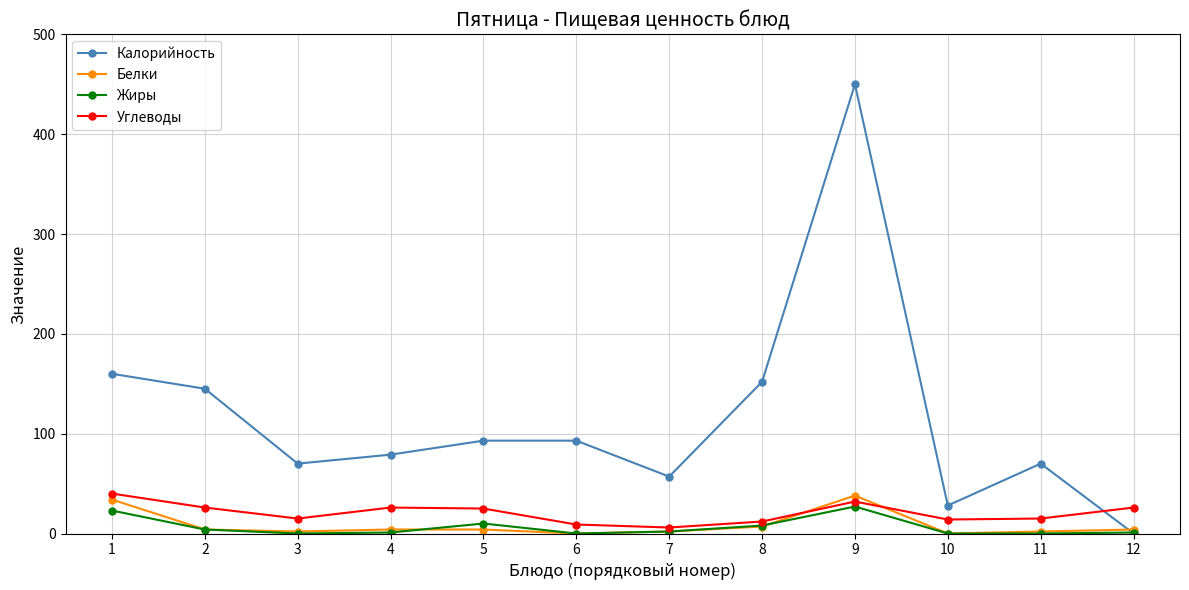

What is the difference between the highest and lowest values at 3?

70